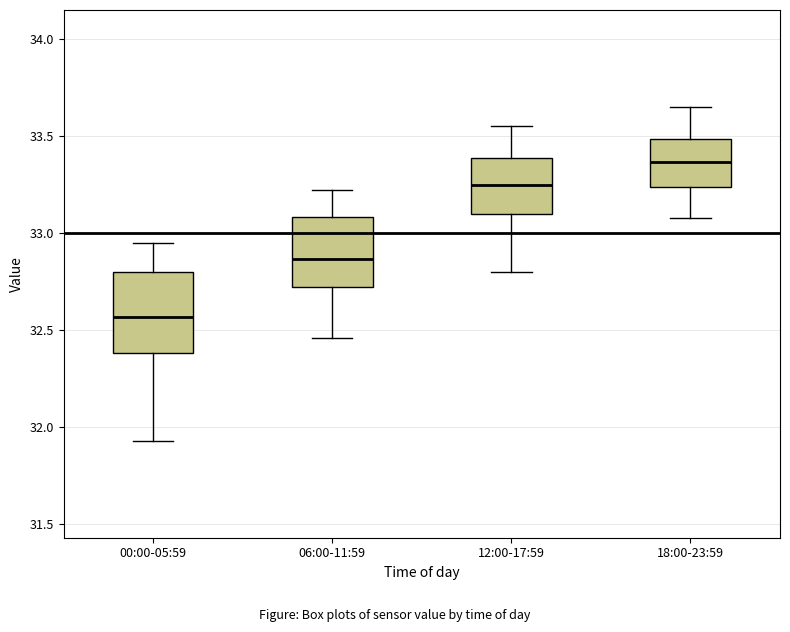

Reading left to right, read every box against the y-axis: the position of its median line, the range the box covers, and the ends of its whiskers. The values are not printed on the chart, so give them approximately, as read against the axis.

00:00-05:59: median 32.55, box 32.40 to 32.80, whiskers 31.95 to 32.95
06:00-11:59: median 32.85, box 32.70 to 33.10, whiskers 32.45 to 33.20
12:00-17:59: median 33.25, box 33.10 to 33.40, whiskers 32.80 to 33.55
18:00-23:59: median 33.35, box 33.25 to 33.50, whiskers 33.10 to 33.65